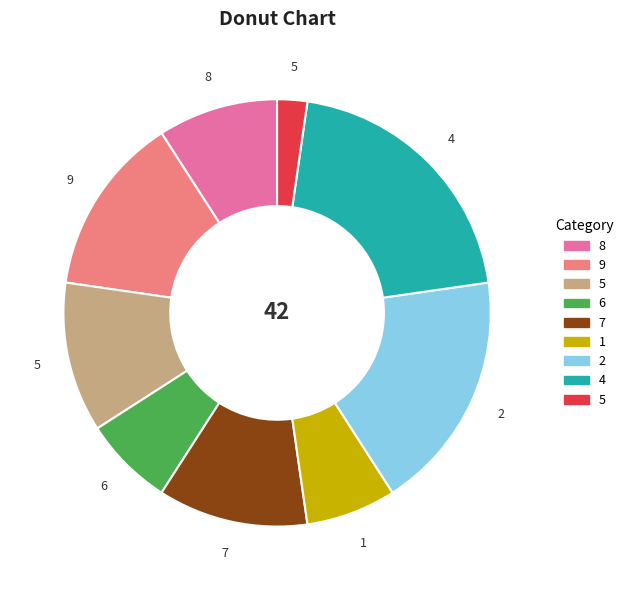

Is there any slice that represents more than half of the pie?

No